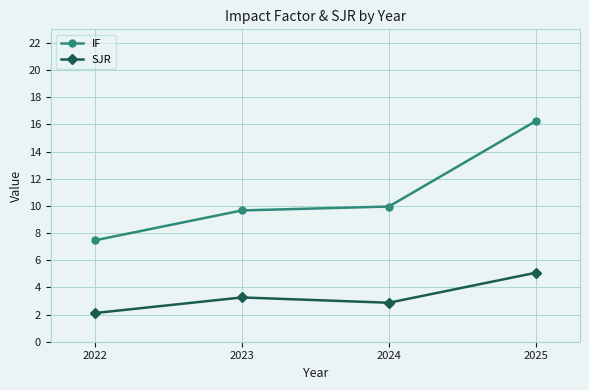

Is it true that SJR equals 2.9 at 2024?

True